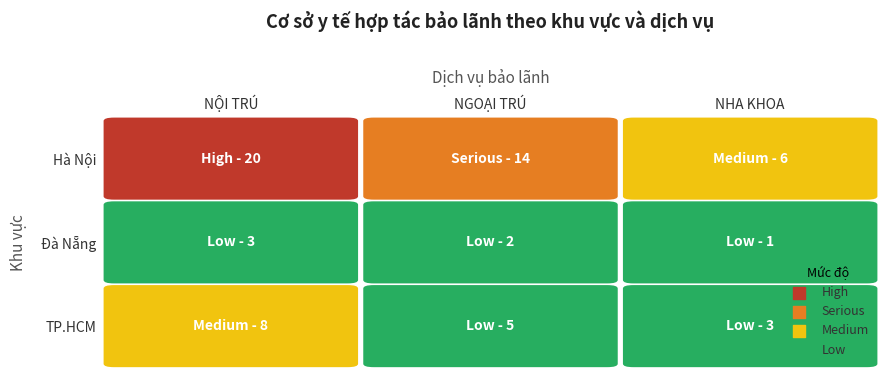

Between 1 and 2, which series saw the biggest shift?

Hà Nội